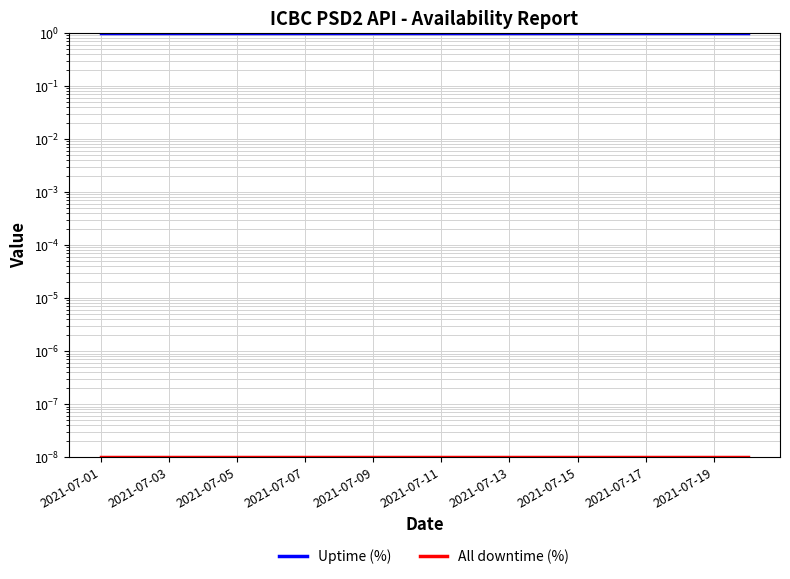

At 2021-07-07, list the series in order from smallest to largest.

All downtime (%), Uptime (%)